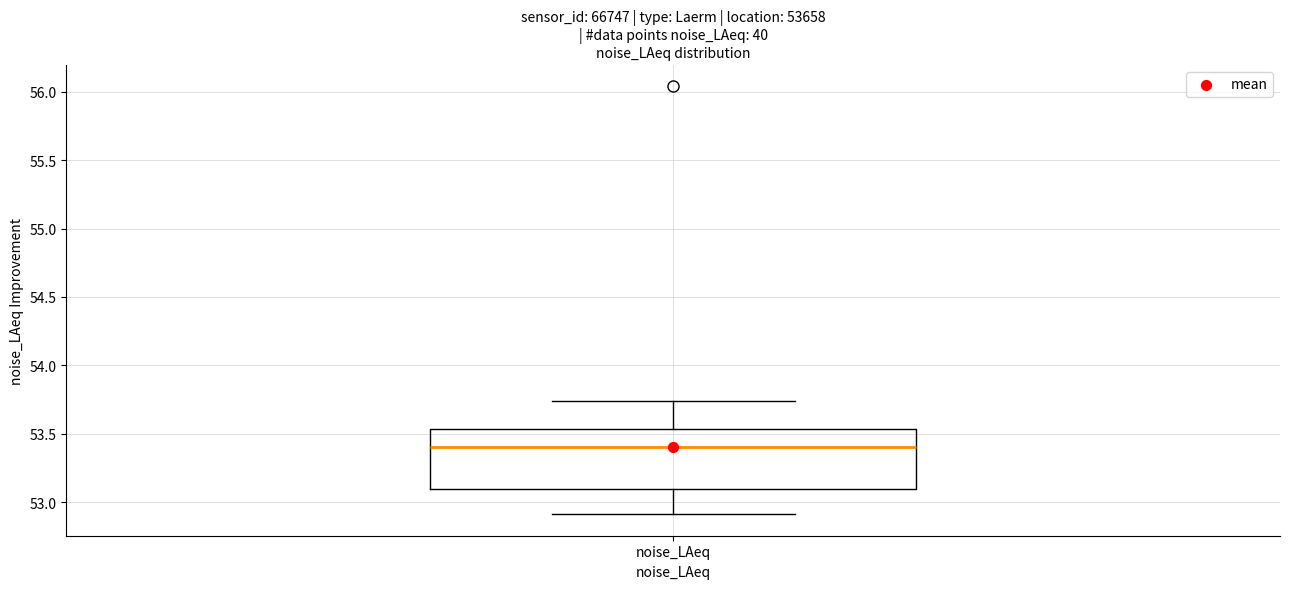

Where does the lower whisker of the box for noise_LAeq end on the y-axis? The values are not printed on the chart, so give them approximately, as read against the axis.

52.90